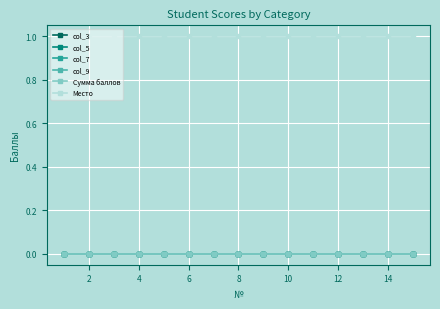

True or false: col_3 has more than 1 interior local peaks.

False